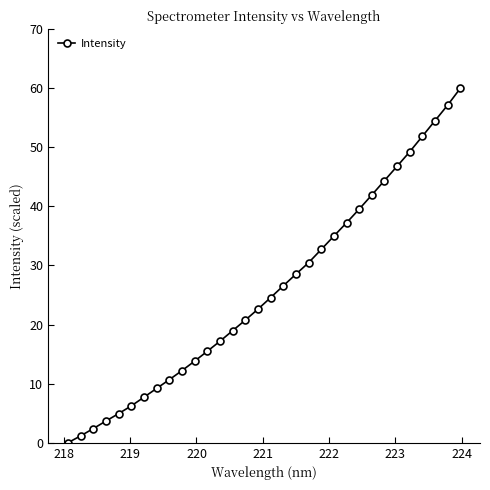

What is the greatest value displayed?

60.0